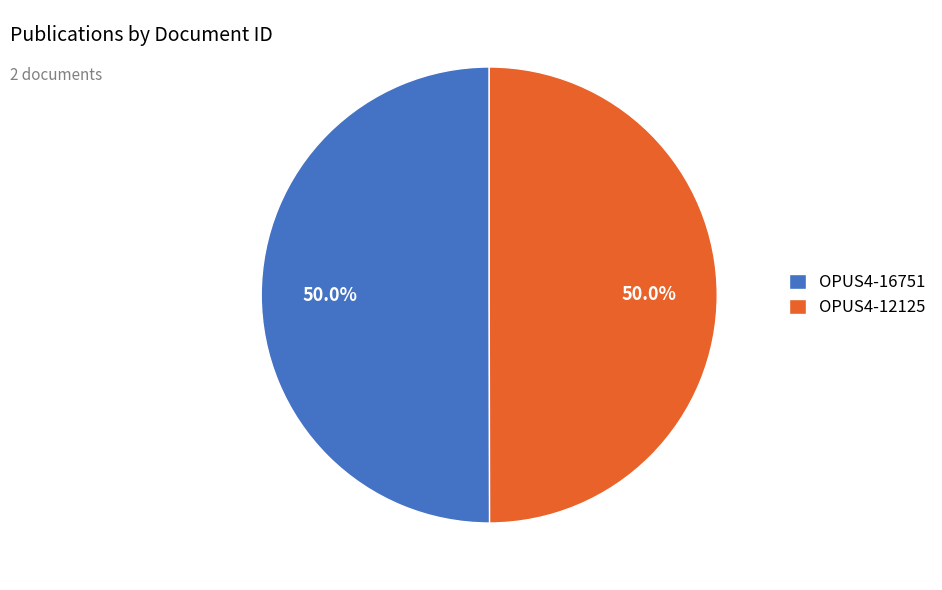

How many segments does this pie chart have?

2